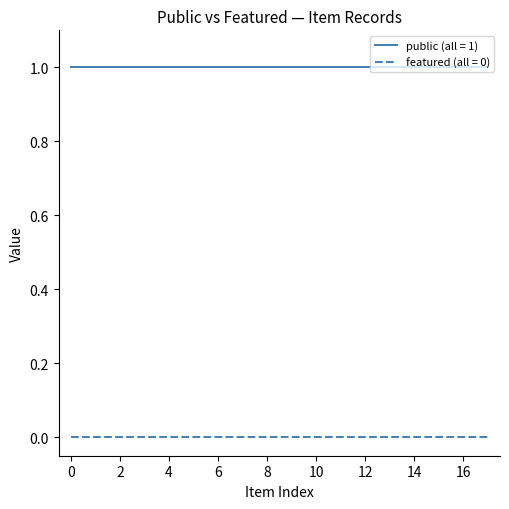

List the series in order of their peak value, lowest first.

featured (all = 0), public (all = 1)